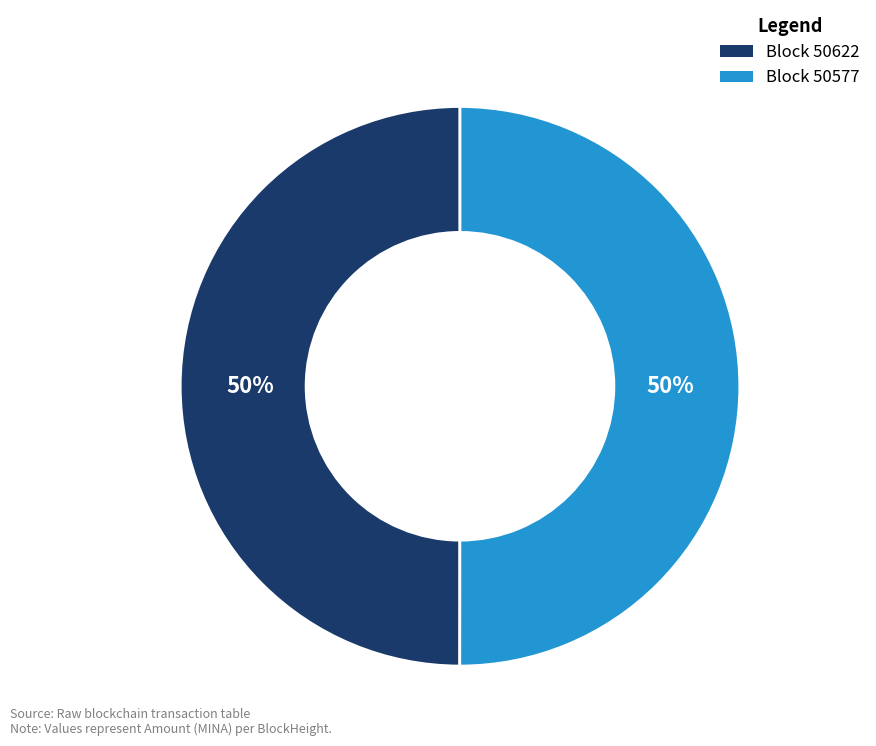

To the nearest percent, what is the average slice percentage?

50%